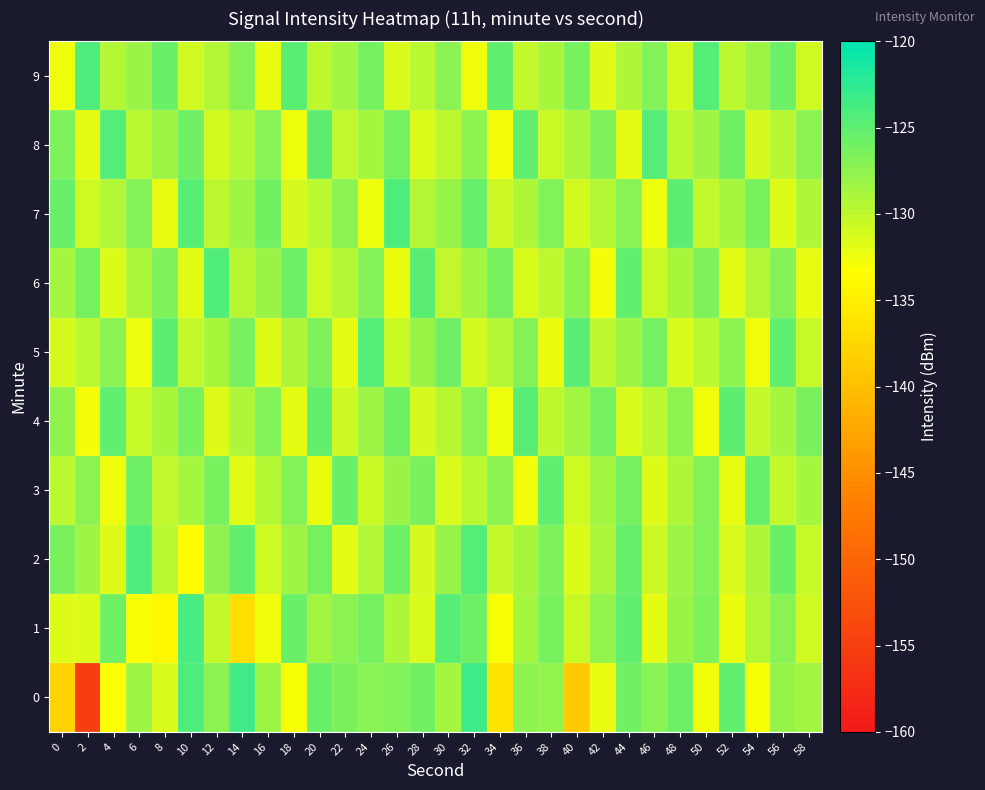

List the series in order of their peak value, highest first.

0, 1, 7, 2, 9, 6, 5, 8, 4, 3